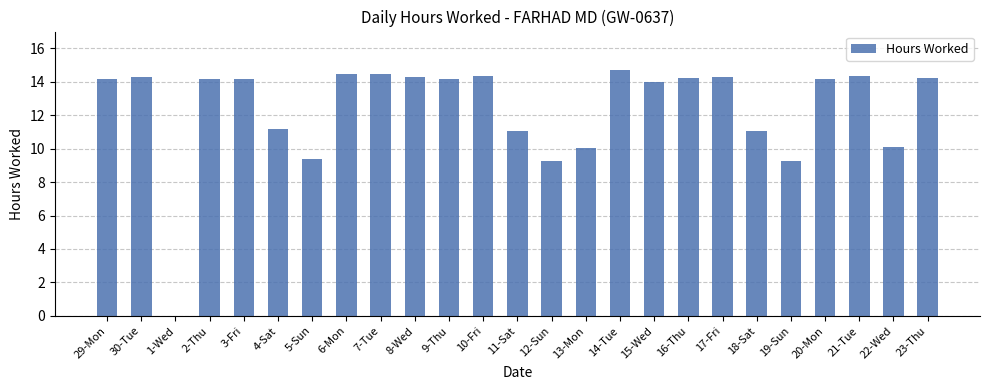

What is the greatest value displayed?

14.7